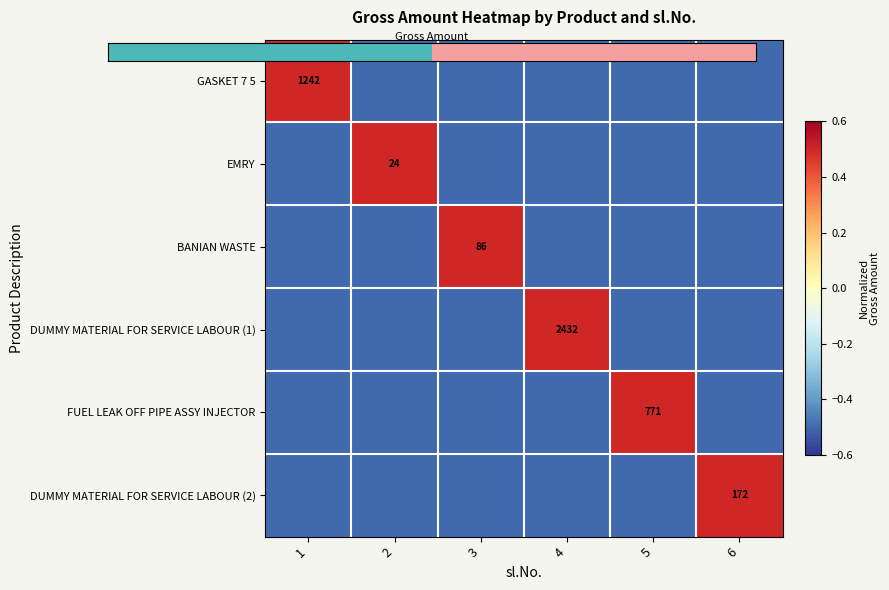

The FUEL LEAK OFF PIPE ASSY INJECTOR series shows -0.3 at 4. True or false?

False